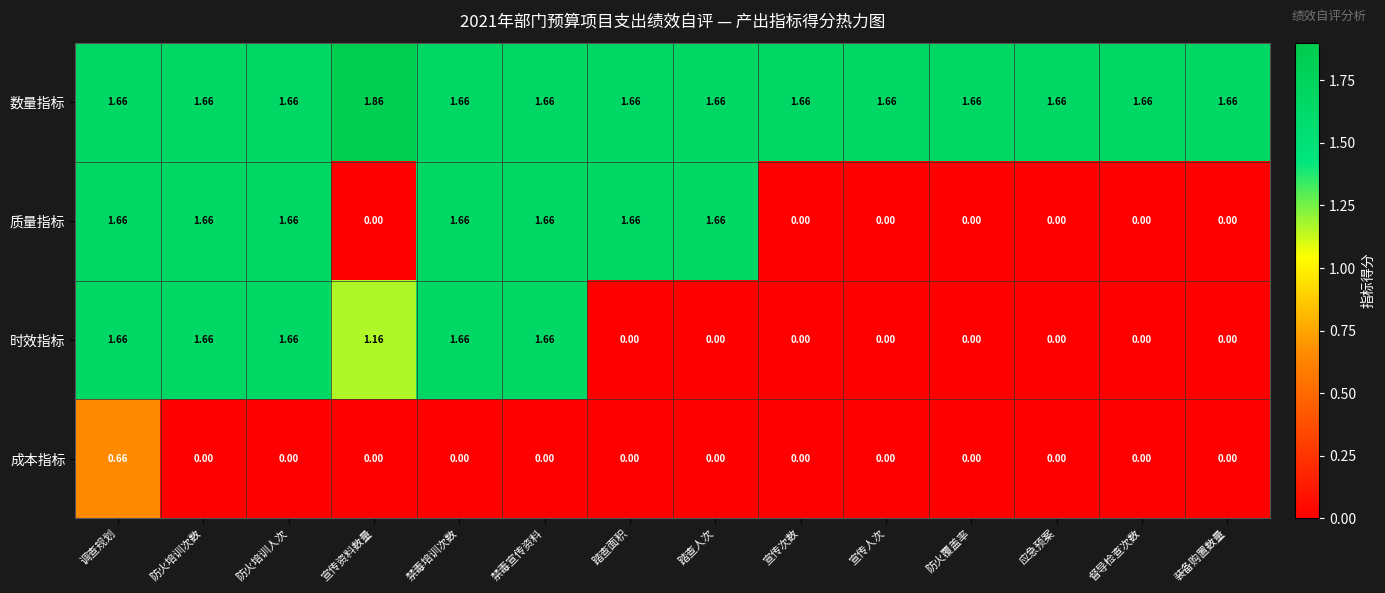

Is the value of 质量指标 at 踏查人次 greater than the value of 成本指标 at 踏查人次?

Yes